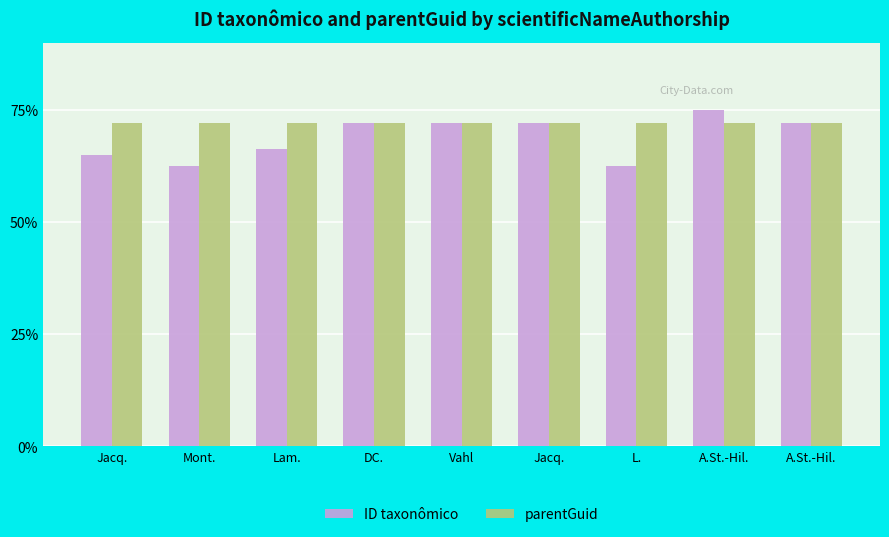

What is the spread (max minus min) of values at Lam.?

6.0